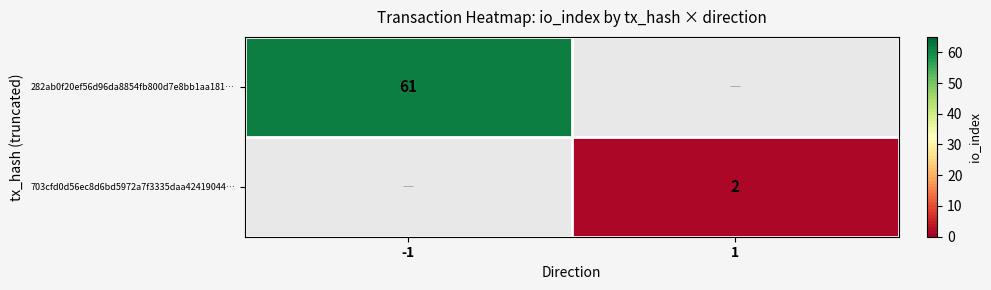

True or false: 282ab0f20ef56d96da8854fb800d7e8bb1aa181… has a value of 61 at -1.

True